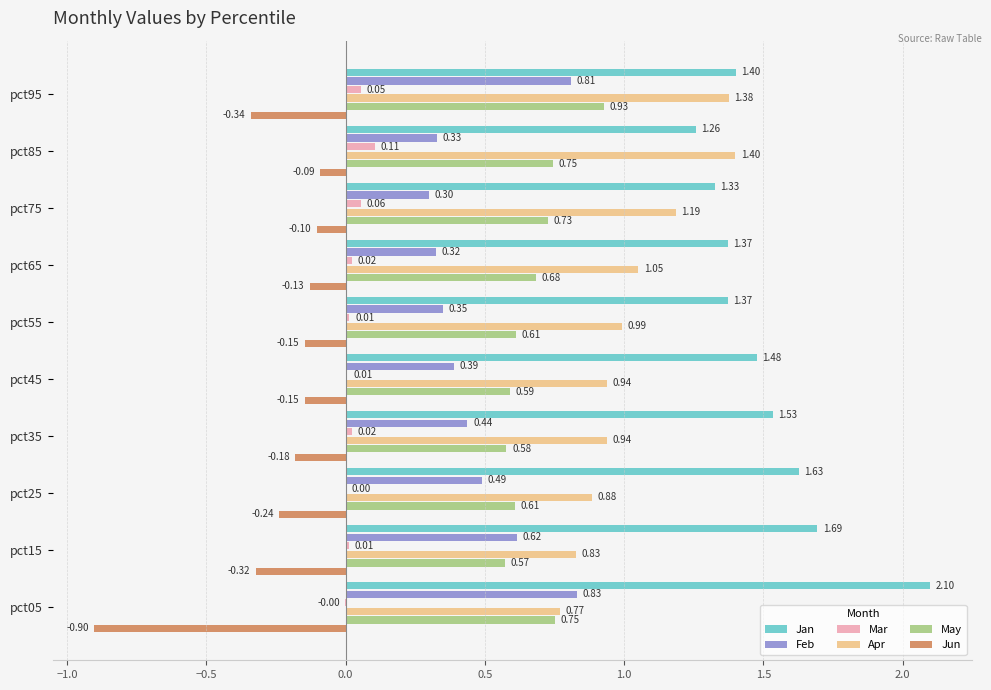

Which series has the largest total across all categories?

Jan